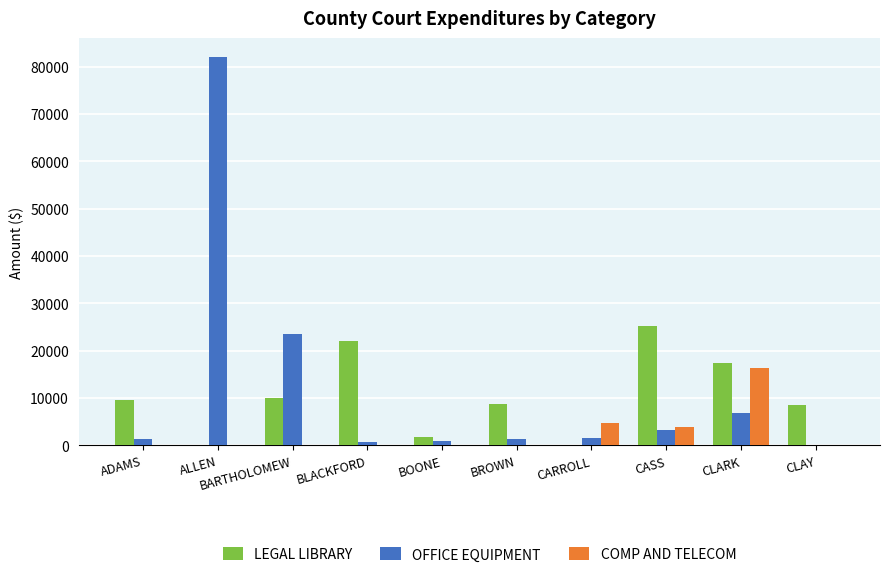

At which label does COMP AND TELECOM reach its peak?

CLARK